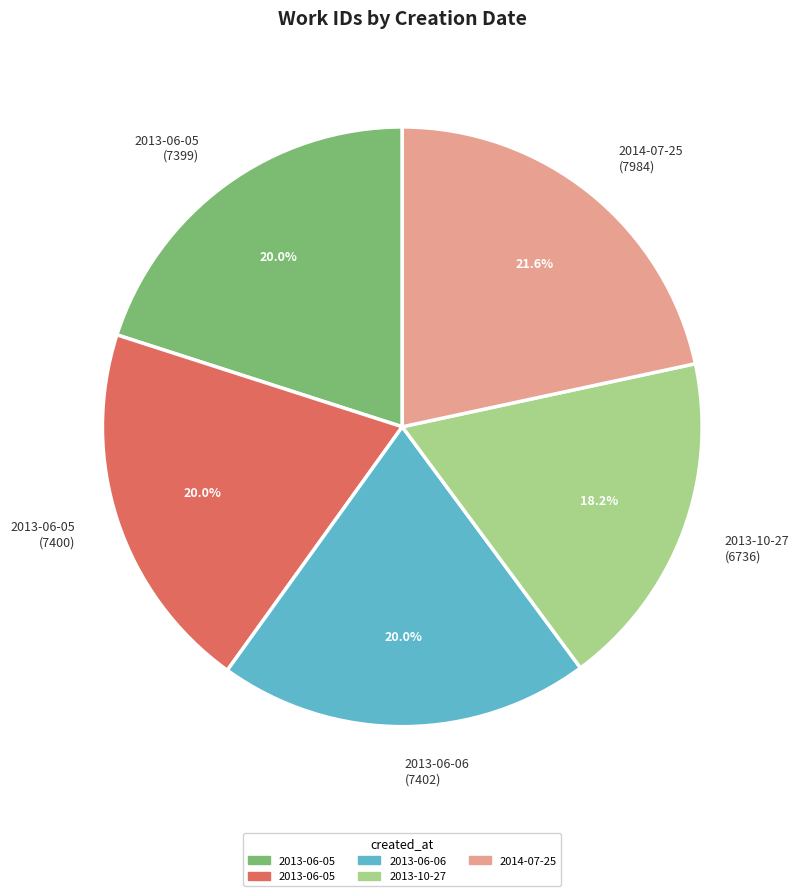

Does any single category account for the majority?

No